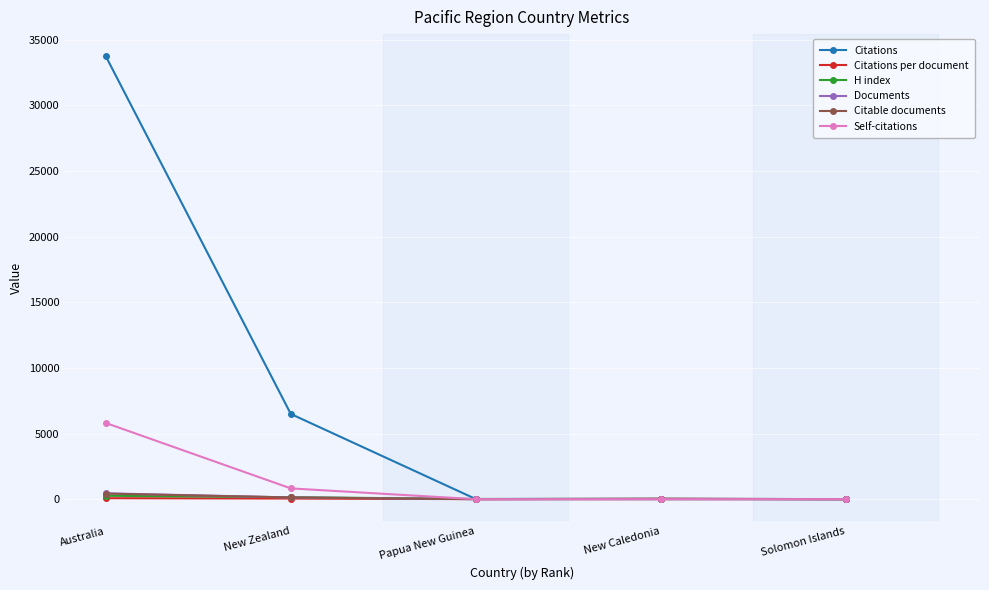

How many intersections are there between Citations per document and Citable documents?

1